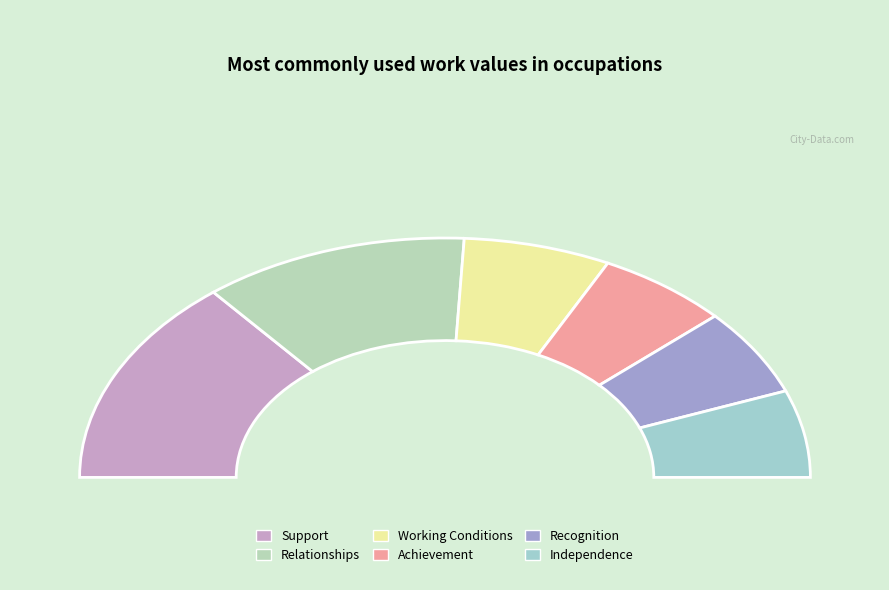

Rank the categories by value from lowest to highest.

Achievement, Recognition, Independence, Working Conditions, Relationships, Support